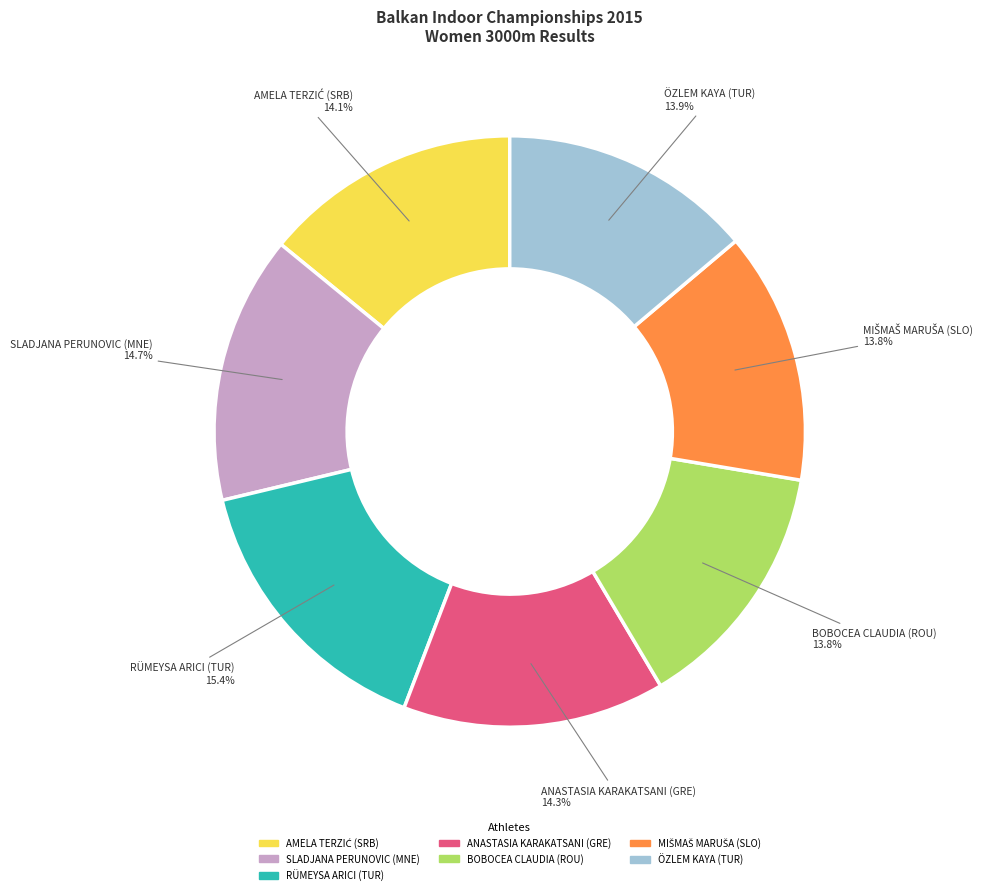

Between BOBOCEA CLAUDIA (ROU) and RÜMEYSA ARICI (TUR), which is larger?

RÜMEYSA ARICI (TUR)